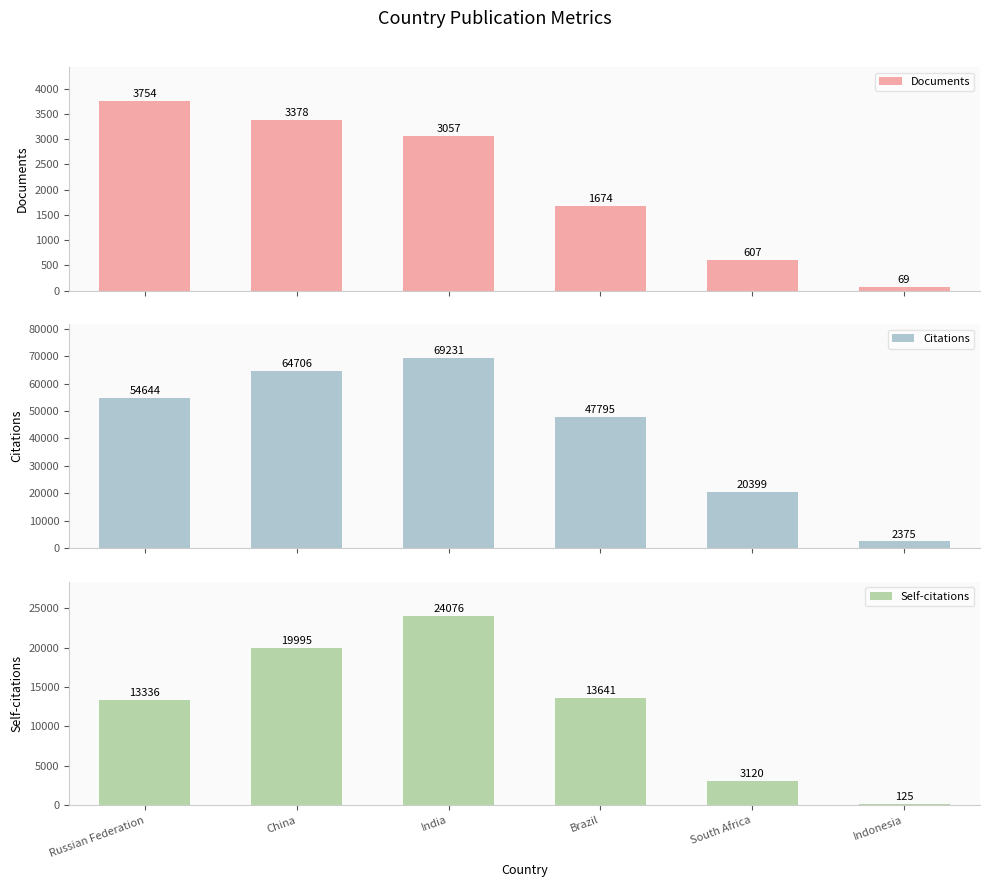

What is the value of the Documents bar at the 6th from the left?

69